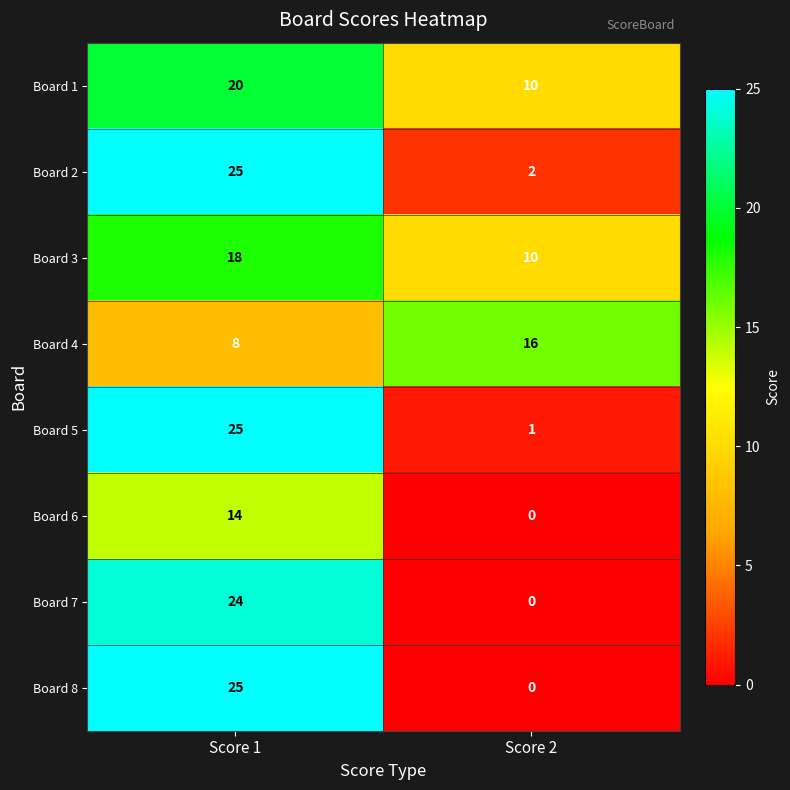

At how many categories does at least one series exceed 2?

2